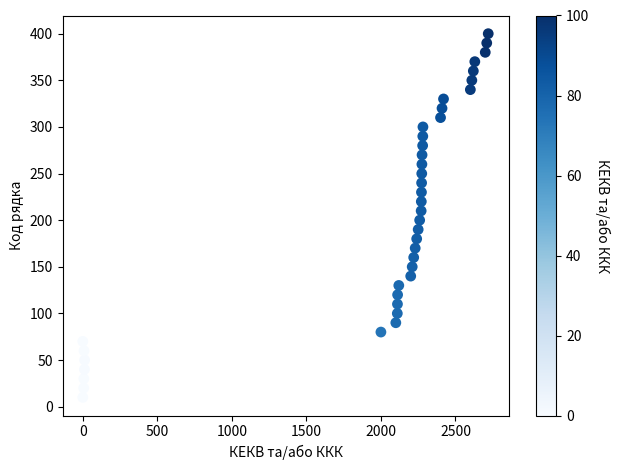

What is the range of X values (max minus min)?

2720